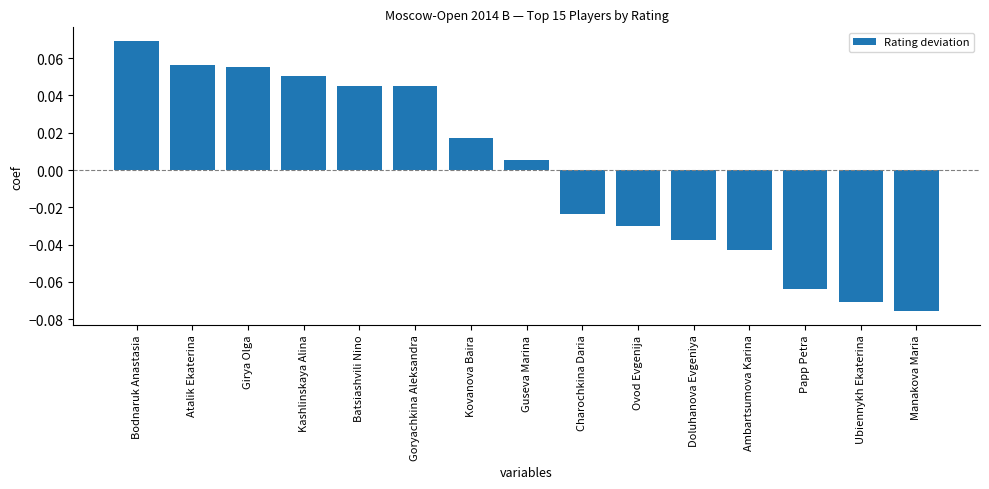

Which label corresponds to the largest value in the chart?

Bodnaruk Anastasia